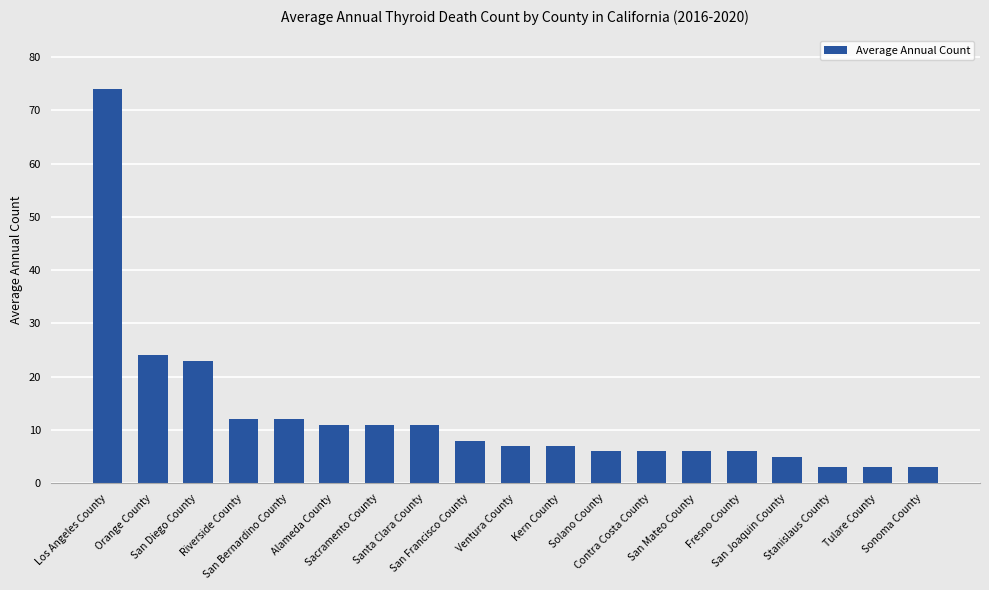

What is the value of the 15th bar from the left?

6